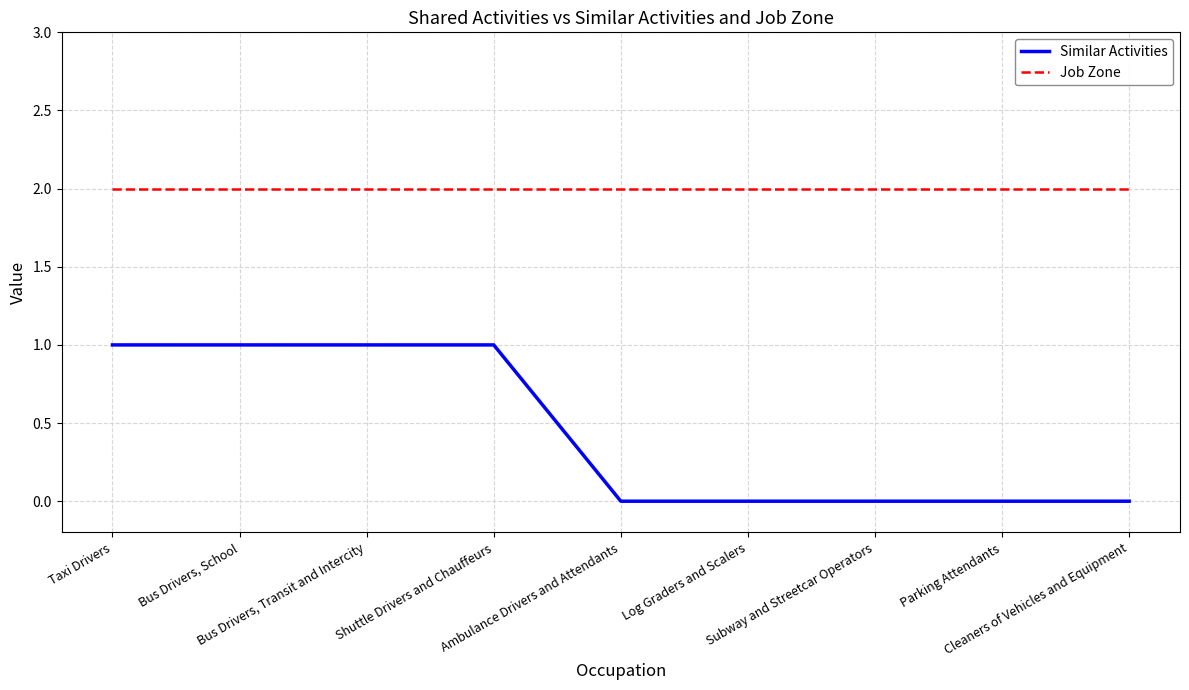

Rank the series by their maximum value, from highest to lowest.

Job Zone, Similar Activities